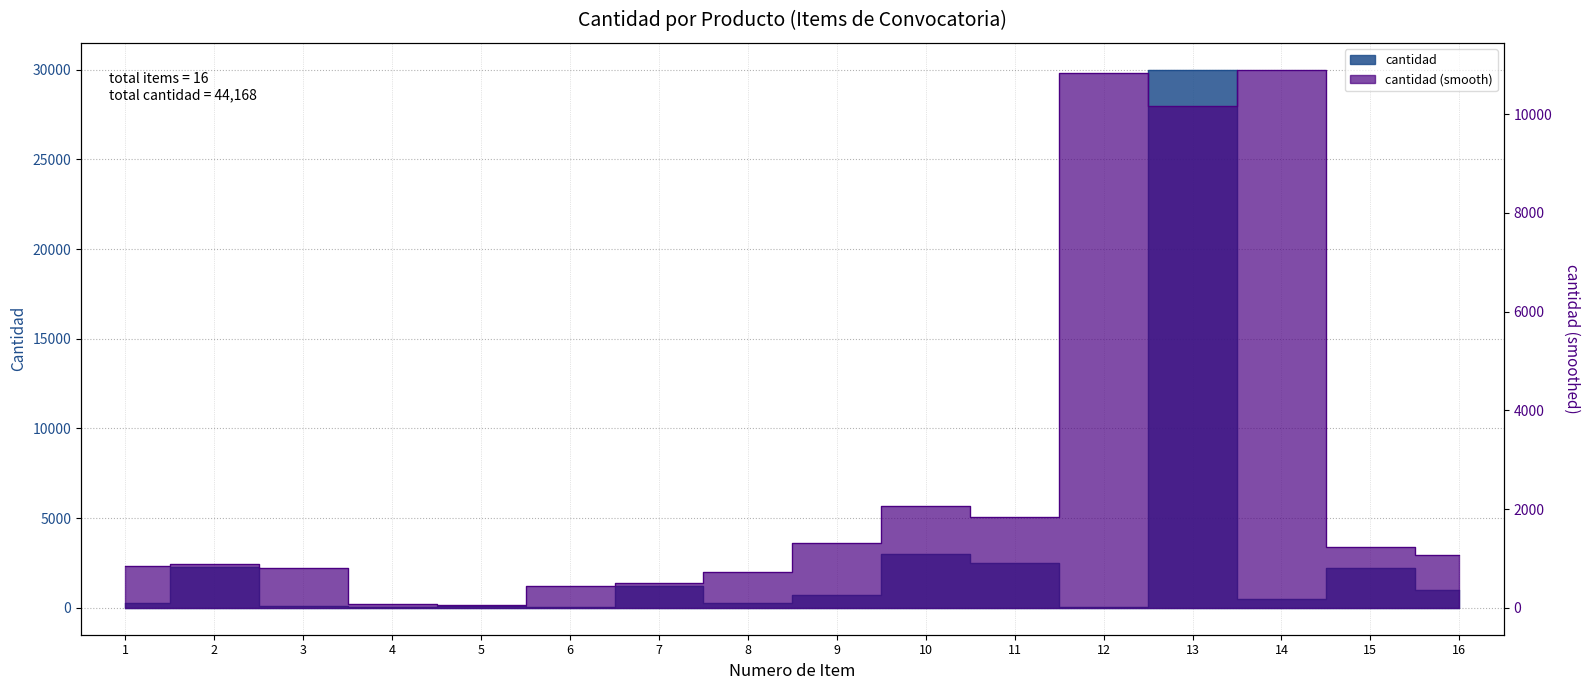

True or false: the data has more than 0 interior local peaks.

True